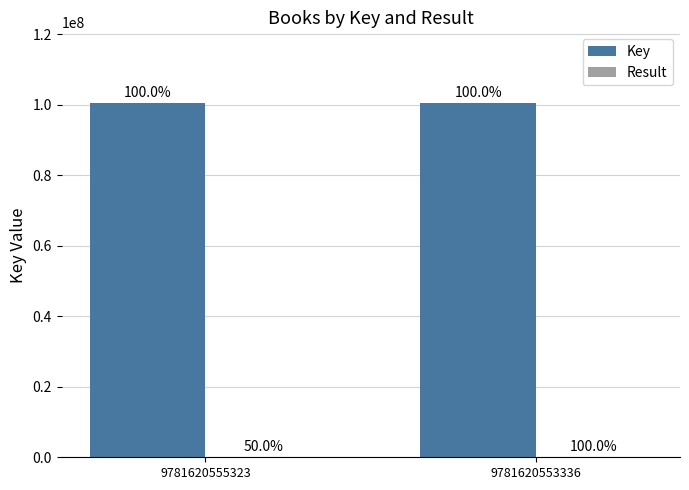

The value of Result at 9781620555323 is 1. True or false?

True